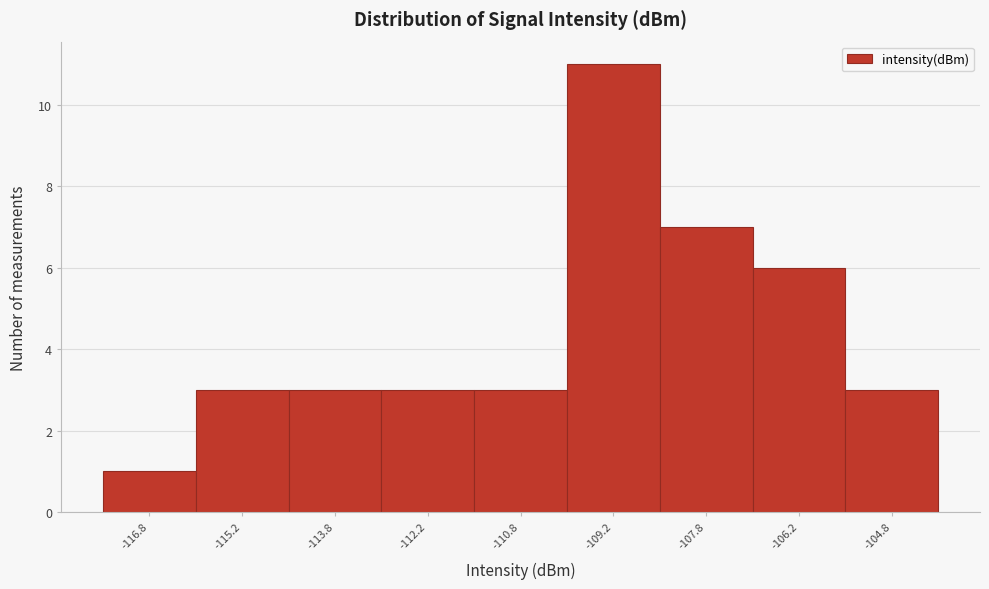

Which range on the x-axis has the tallest bar?

-110.0 to -108.5